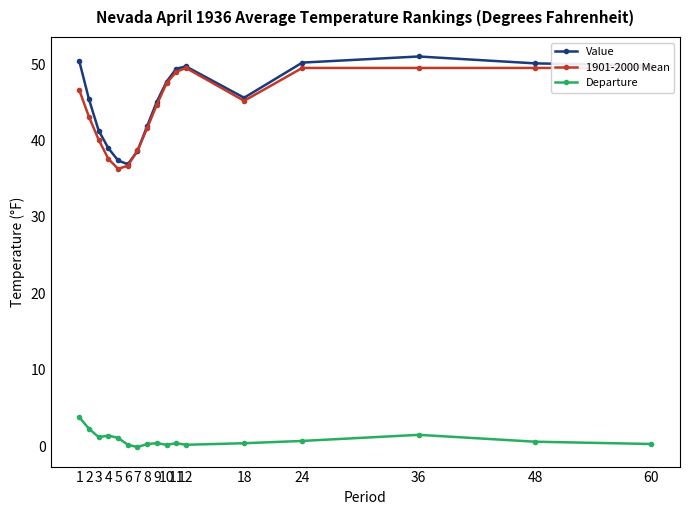

What is the sum of all 1901-2000 Mean values?

754.6